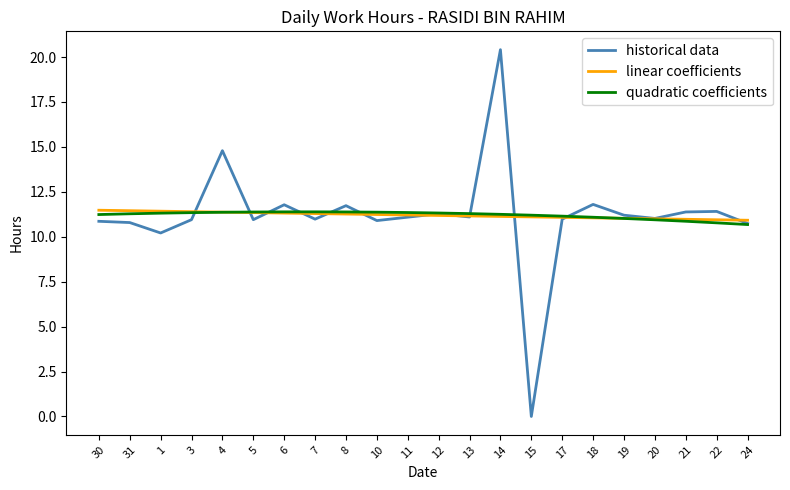

How many lines are shown in the chart?

3